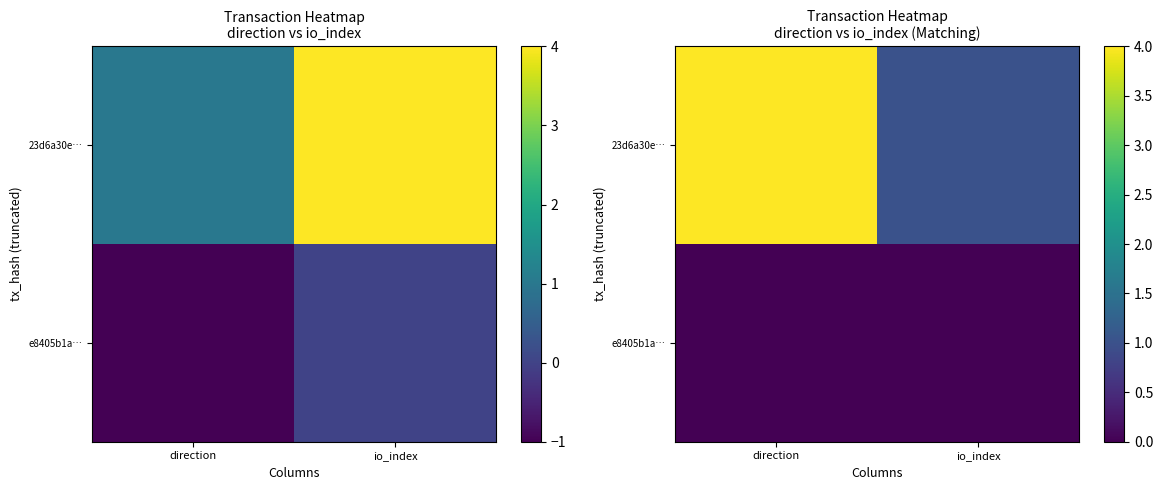

Rank the series at io_index from lowest to highest value.

e8405b1a…, 23d6a30e…